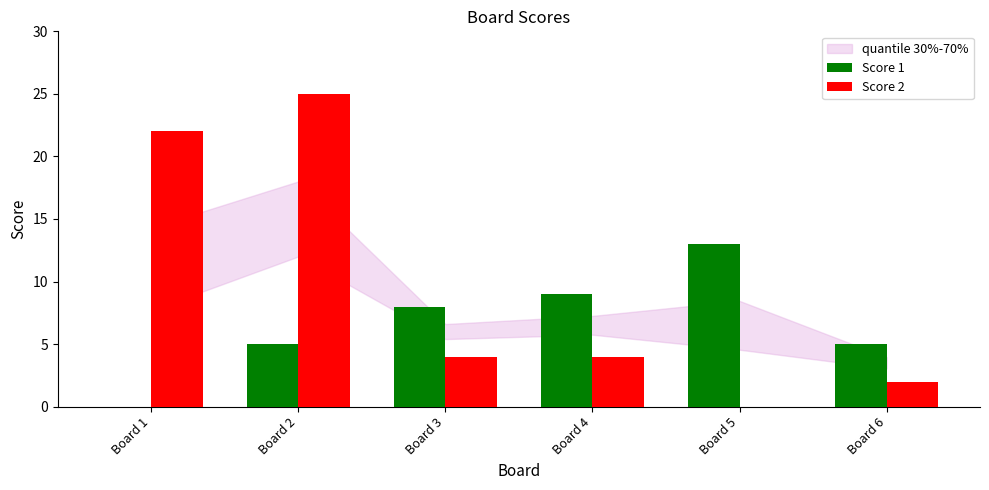

Which category has the highest value in the Score 1 series?

Board 5